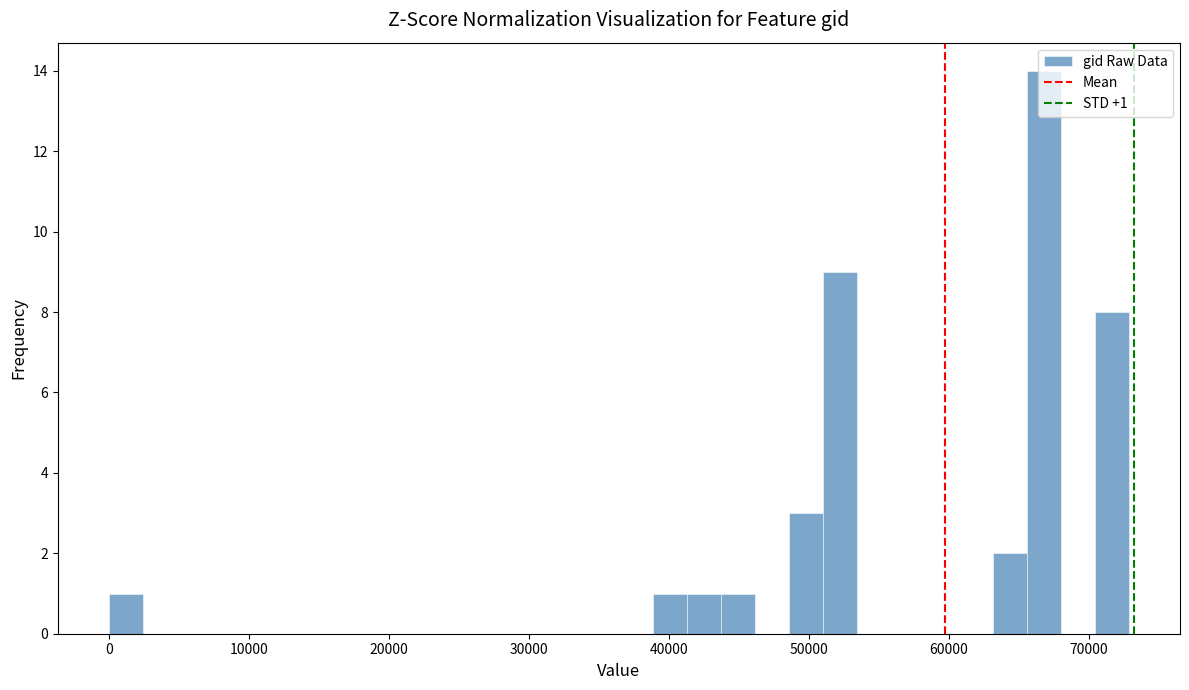

Around what value on the x-axis is the tallest bar? Give the approximate position of its centre, as read against the axis.

67000